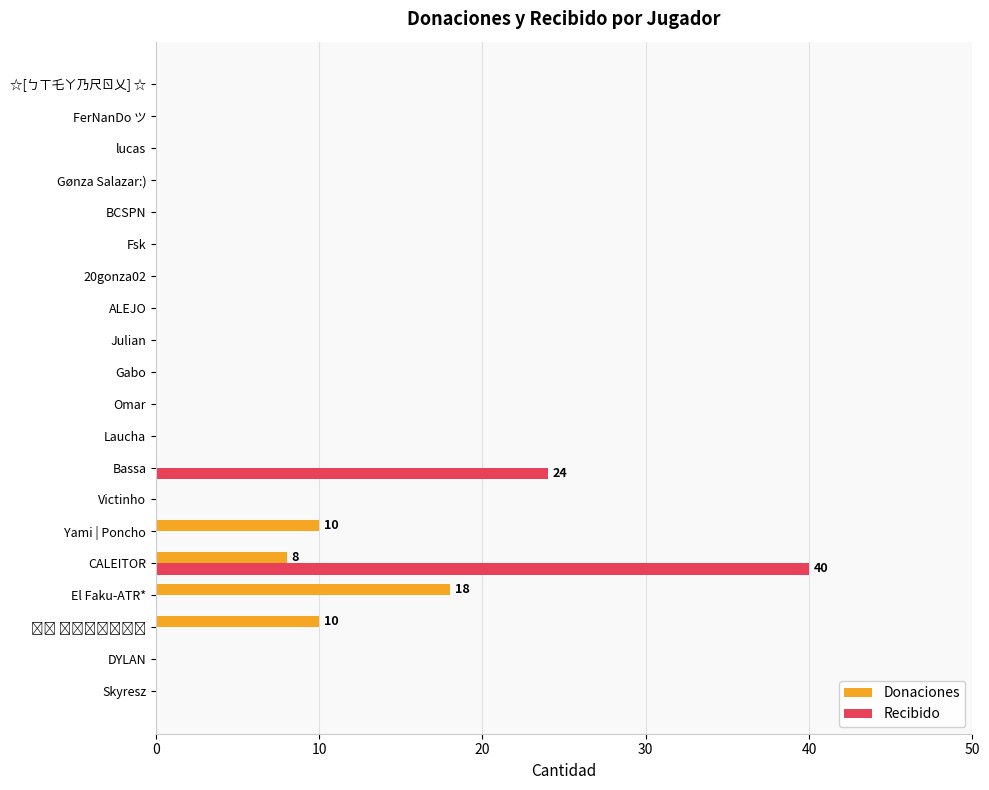

The Donaciones series shows -10 at Omar. True or false?

False